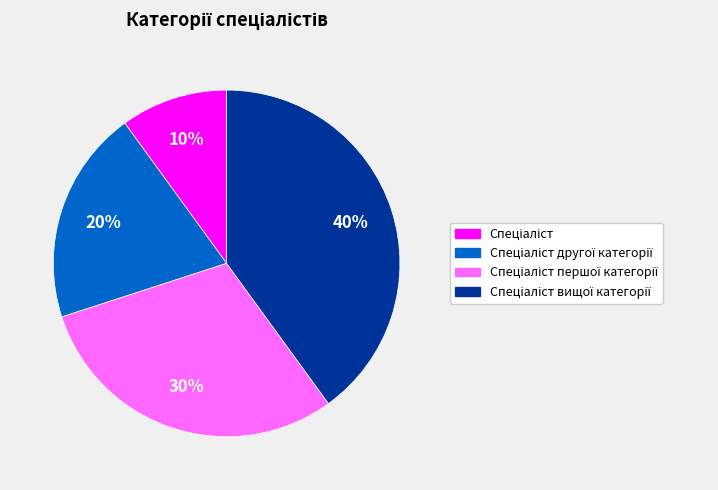

To the nearest percent, what is the difference between the largest and smallest slice percentages?

30%